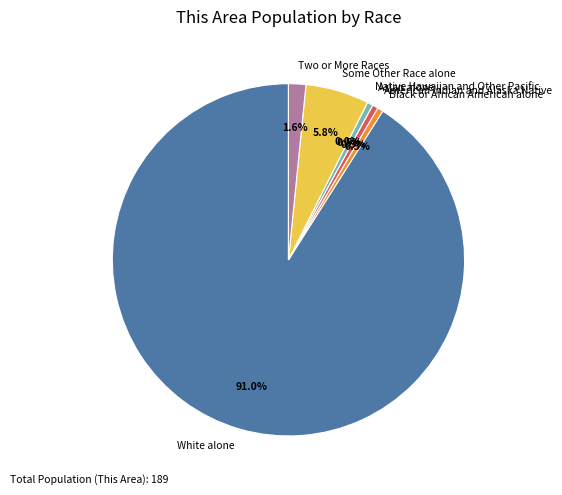

How many segments does this pie chart have?

7